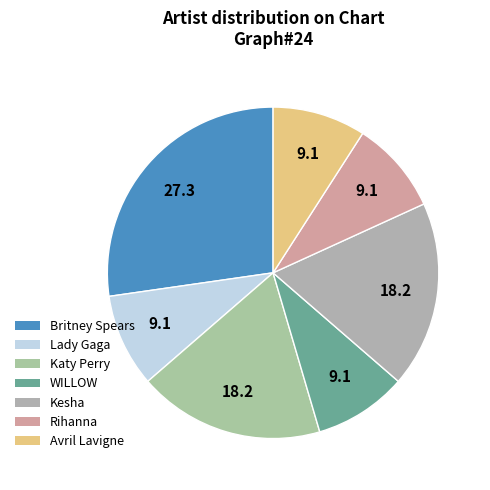

Approximately how many times larger is the value at Avril Lavigne compared to Katy Perry?

0.5